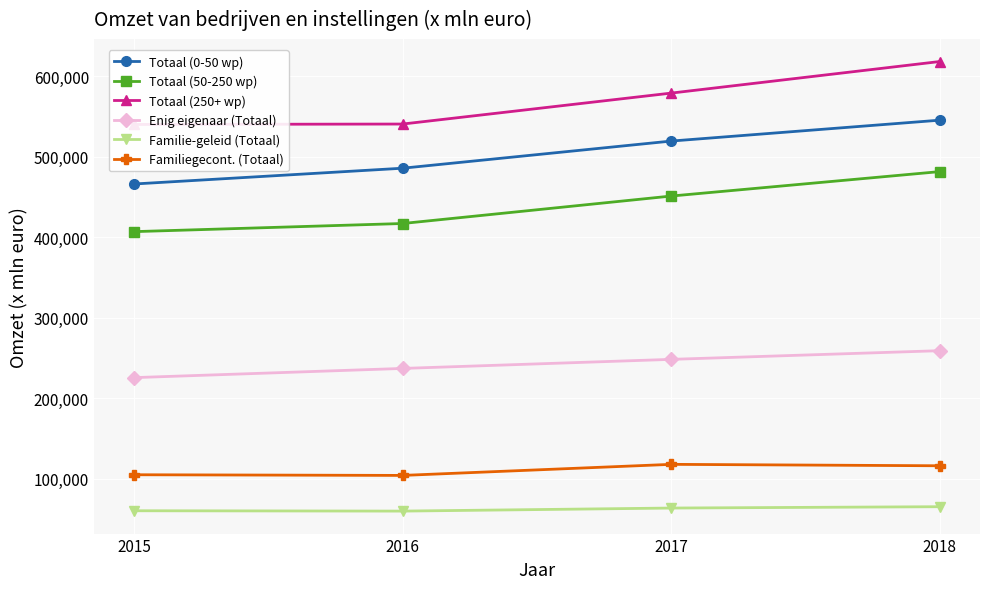

Reading right to left, extract all data points from this chart.

Totaal (0-50 wp): 545408	519468	485782	466179
Totaal (50-250 wp): 481548	451206	417119	407024
Totaal (250+ wp): 618220	579023	540607	540078
Enig eigenaar (Totaal): 259226	248453	237199	225783
Familie-geleid (Totaal): 65523	63859	60063	60491
Familiegecont. (Totaal): 116344	118108	104371	105200